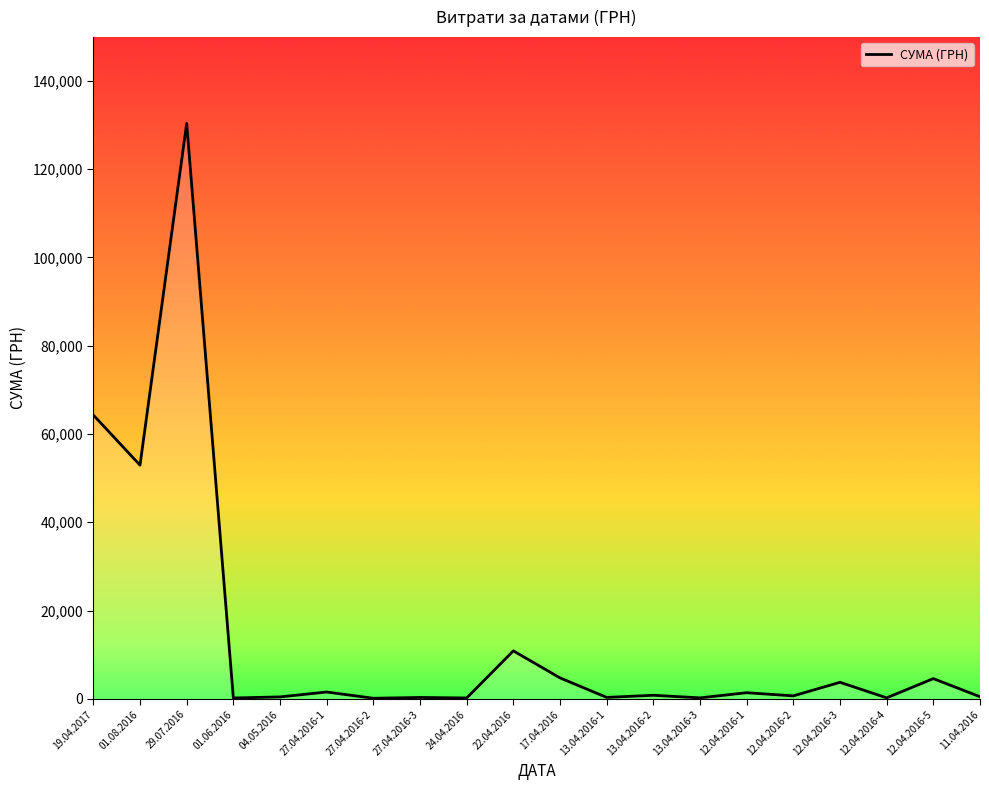

What is the difference between the second highest and minimum values?

64179.8